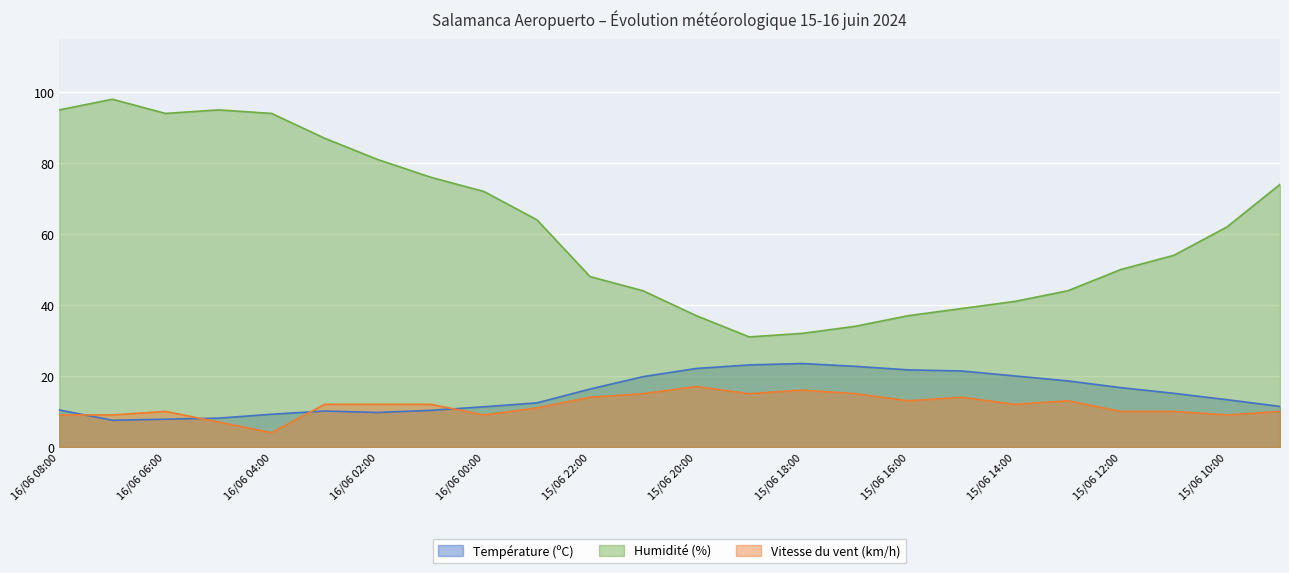

Where is the first local minimum for Humidité (%)?

16/06 06:00